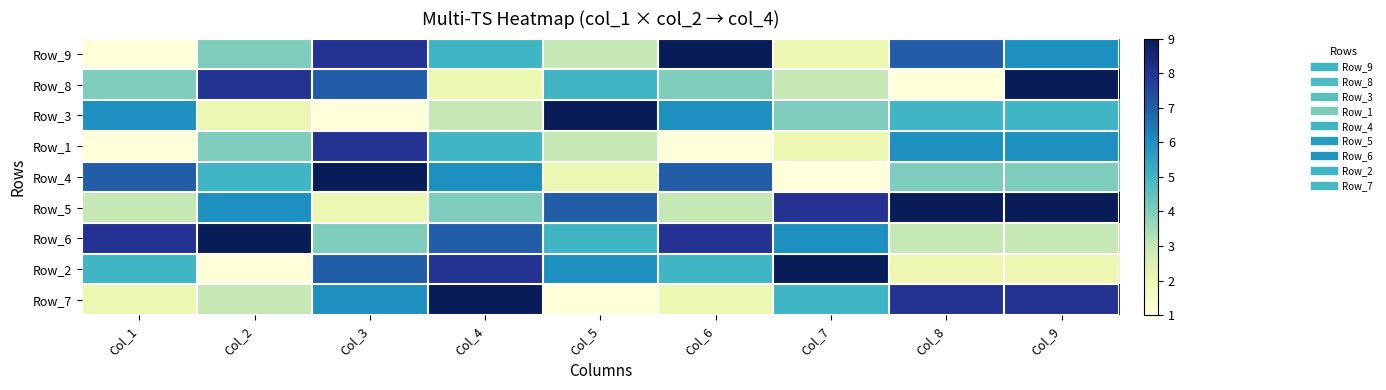

Reading left to right, transcribe all the data shown in this chart.

Row_9: Col_1=1	Col_2=4	Col_3=8	Col_4=5	Col_5=3	Col_6=9	Col_7=2	Col_8=7	Col_9=6
Row_8: Col_1=4	Col_2=8	Col_3=7	Col_4=2	Col_5=5	Col_6=4	Col_7=3	Col_8=1	Col_9=9
Row_3: Col_1=6	Col_2=2	Col_3=1	Col_4=3	Col_5=9	Col_6=6	Col_7=4	Col_8=5	Col_9=5
Row_1: Col_1=1	Col_2=4	Col_3=8	Col_4=5	Col_5=3	Col_6=1	Col_7=2	Col_8=6	Col_9=6
Row_4: Col_1=7	Col_2=5	Col_3=9	Col_4=6	Col_5=2	Col_6=7	Col_7=1	Col_8=4	Col_9=4
Row_5: Col_1=3	Col_2=6	Col_3=2	Col_4=4	Col_5=7	Col_6=3	Col_7=8	Col_8=9	Col_9=9
Row_6: Col_1=8	Col_2=9	Col_3=4	Col_4=7	Col_5=5	Col_6=8	Col_7=6	Col_8=3	Col_9=3
Row_2: Col_1=5	Col_2=1	Col_3=7	Col_4=8	Col_5=6	Col_6=5	Col_7=9	Col_8=2	Col_9=2
Row_7: Col_1=2	Col_2=3	Col_3=6	Col_4=9	Col_5=1	Col_6=2	Col_7=5	Col_8=8	Col_9=8